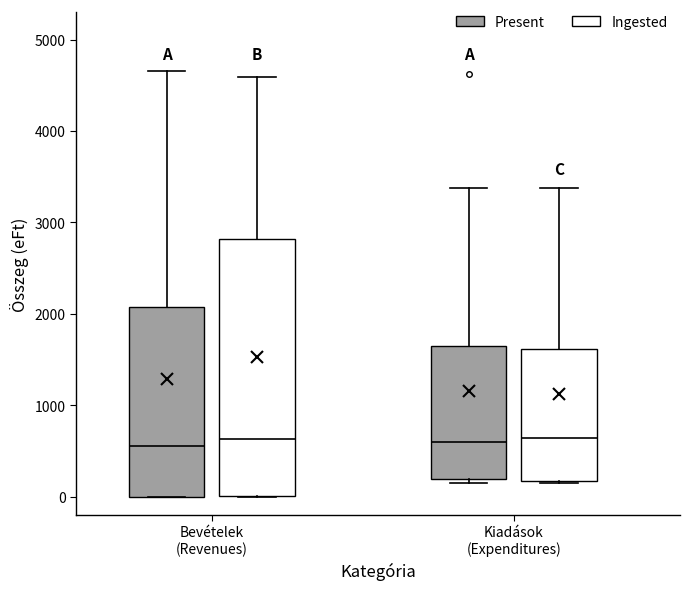

Which box is the tallest, from its lower edge to its upper edge?

Bevételek (Revenues) (Ingested)